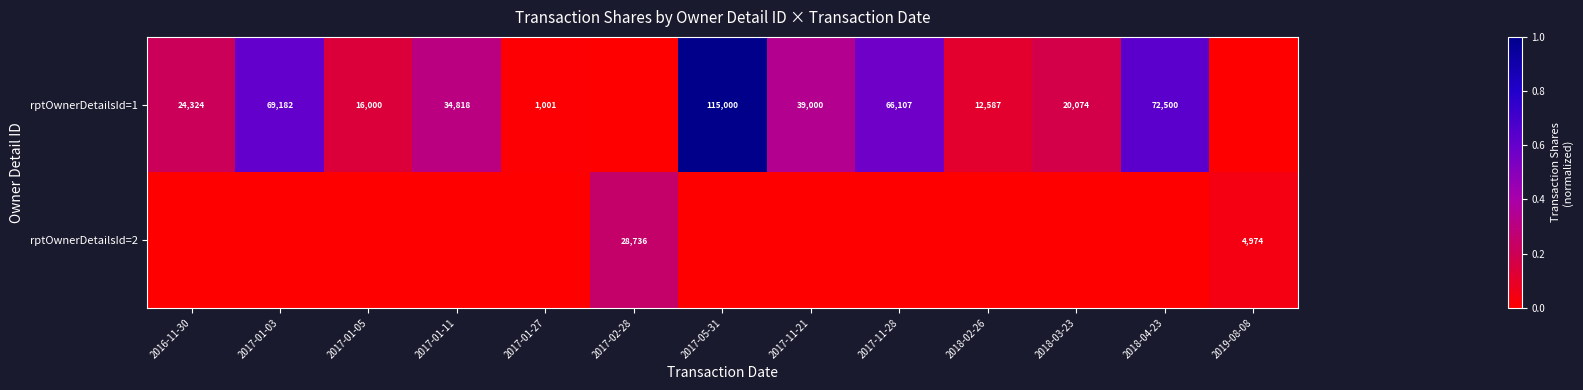

What is the sum of the rptOwnerDetailsId=1 values at 2018-02-26 and 2017-11-21?

51587